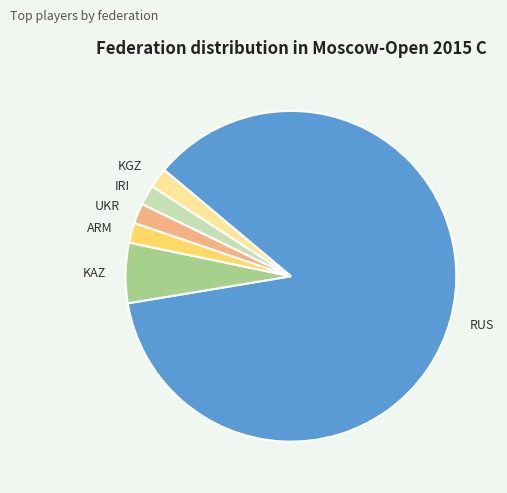

Which slice is the largest?

RUS